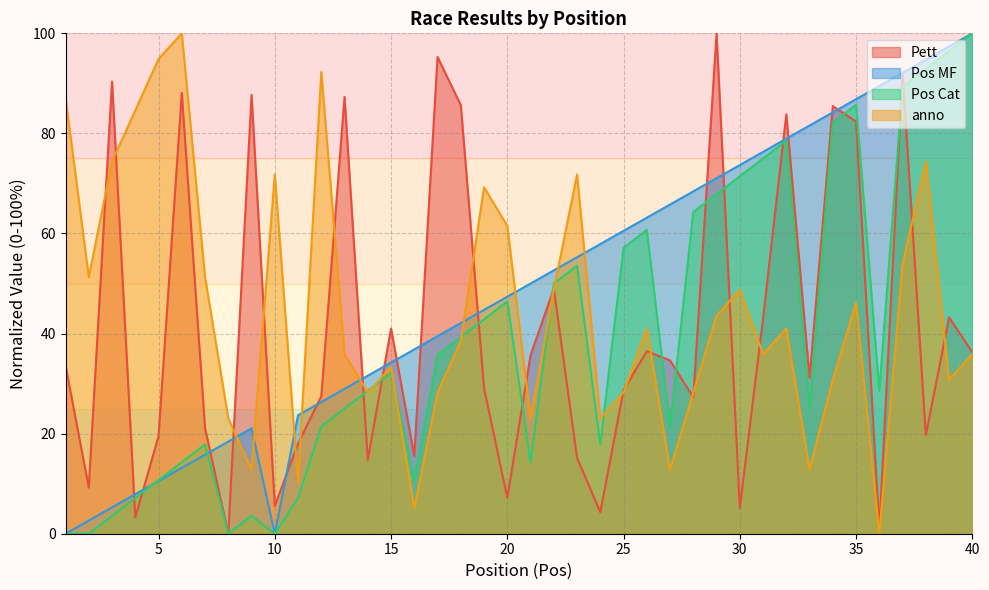

Reading left to right, what are all the values shown in this chart?

Pett: 1=33.6	2=9.2	3=90.4	4=3.3	5=19.5	6=88.1	7=21.1	8=0.0	9=87.7	10=5.5	11=18.0	12=27.5	13=87.3	14=14.8	15=41.0	16=15.6	17=95.3	18=85.7	19=29.1	20=7.2	21=35.7	22=49.0	23=15.2	24=4.3	25=28.7	26=36.5	27=34.6	28=27.3	29=100.0	30=5.1	31=43.0	32=83.8	33=31.1	34=85.5	35=82.4	36=0.8	37=92.2	38=19.7	39=43.2	40=36.3
Pos MF: 1=0.0	2=2.6	3=5.3	4=7.9	5=10.5	6=13.2	7=15.8	8=18.4	9=21.1	10=0.0	11=23.7	12=26.3	13=28.9	14=31.6	15=34.2	16=36.8	17=39.5	18=42.1	19=44.7	20=47.4	21=50.0	22=52.6	23=55.3	24=57.9	25=60.5	26=63.2	27=65.8	28=68.4	29=71.1	30=73.7	31=76.3	32=78.9	33=81.6	34=84.2	35=86.8	36=89.5	37=92.1	38=94.7	39=97.4	40=100.0
Pos Cat: 1=0.0	2=0.0	3=3.6	4=7.1	5=10.7	6=14.3	7=17.9	8=0.0	9=3.6	10=0.0	11=7.1	12=21.4	13=25.0	14=28.6	15=32.1	16=10.7	17=35.7	18=39.3	19=42.9	20=46.4	21=14.3	22=50.0	23=53.6	24=17.9	25=57.1	26=60.7	27=21.4	28=64.3	29=67.9	30=71.4	31=75.0	32=78.6	33=25.0	34=82.1	35=85.7	36=28.6	37=89.3	38=92.9	39=96.4	40=100.0
anno: 1=87.2	2=51.3	3=74.4	4=84.6	5=94.9	6=100.0	7=51.3	8=23.1	9=12.8	10=71.8	11=10.3	12=92.3	13=35.9	14=28.2	15=33.3	16=5.1	17=28.2	18=38.5	19=69.2	20=61.5	21=23.1	22=48.7	23=71.8	24=23.1	25=28.2	26=41.0	27=12.8	28=28.2	29=43.6	30=48.7	31=35.9	32=41.0	33=12.8	34=30.8	35=46.2	36=0.0	37=53.8	38=74.4	39=30.8	40=35.9